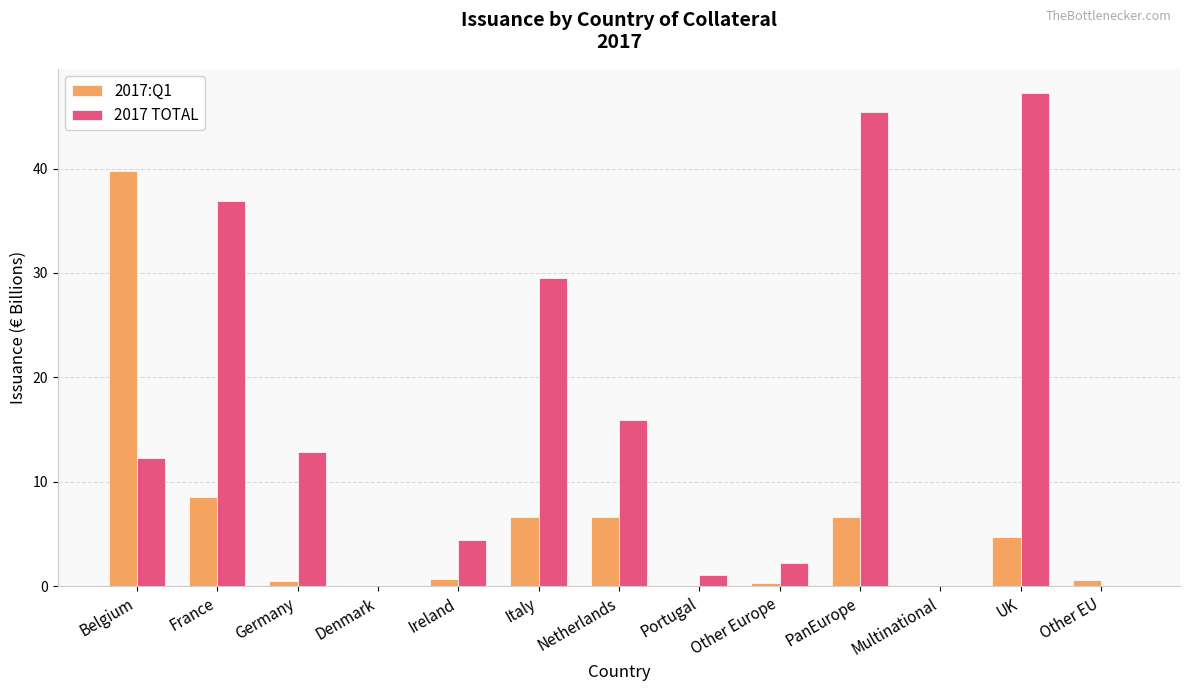

How many data points does each series have?

13